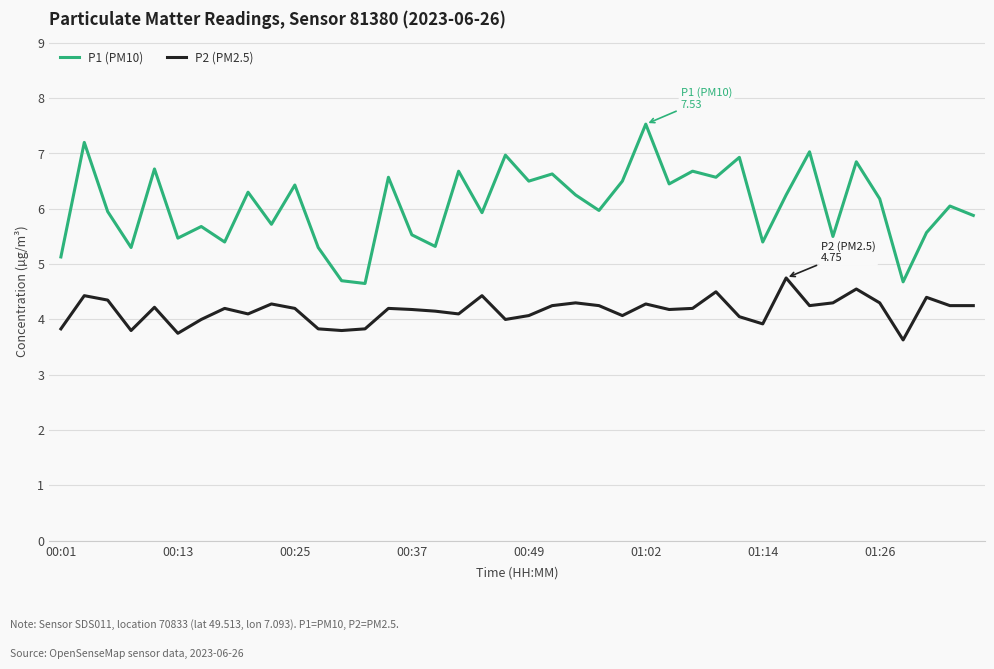

What is the smallest value displayed?

3.6